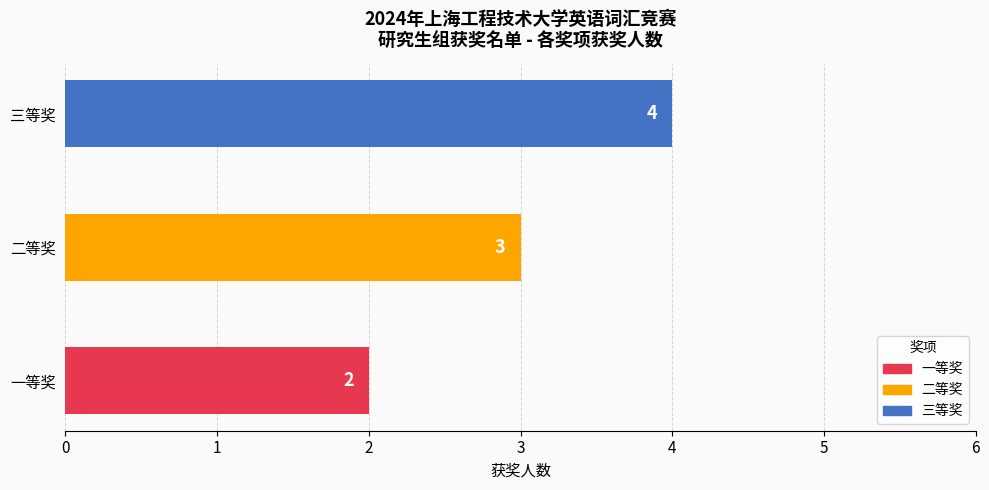

Rank the categories by value from highest to lowest.

三等奖, 二等奖, 一等奖